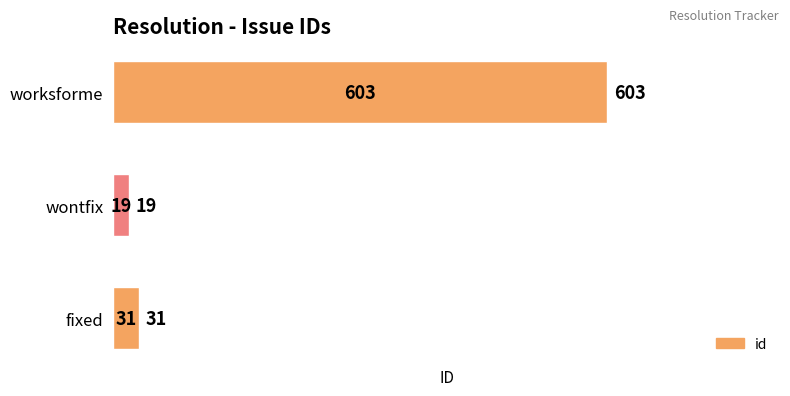

Reading bottom to top, list all the values displayed in this chart.

31	19	603